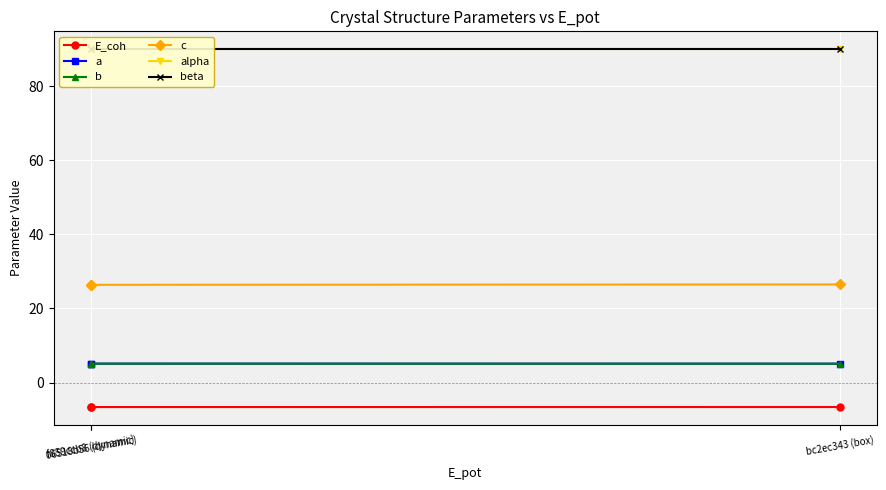

How many lines are shown in the chart?

6